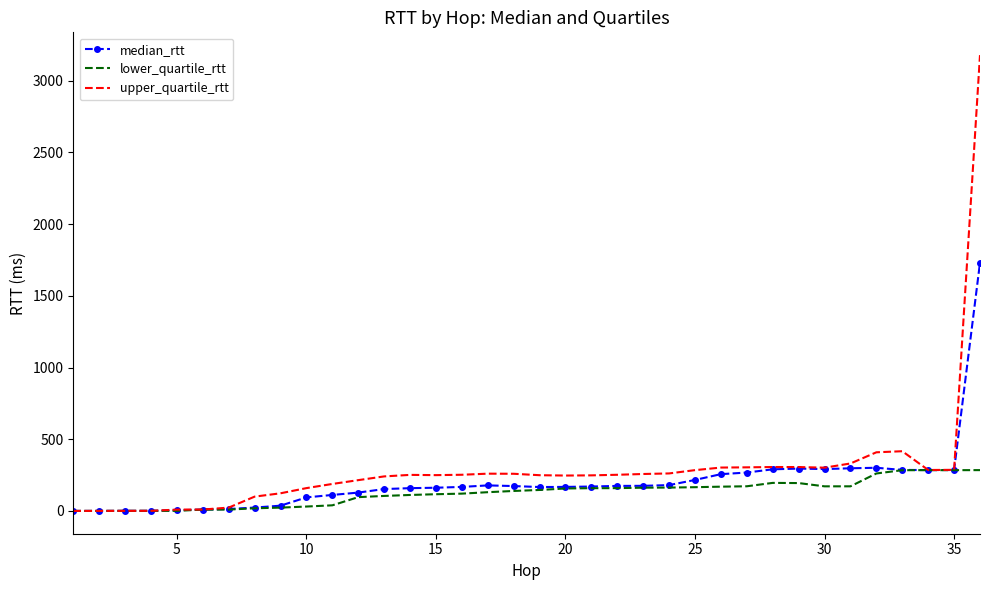

Which series has the largest range (max minus min)?

upper_quartile_rtt